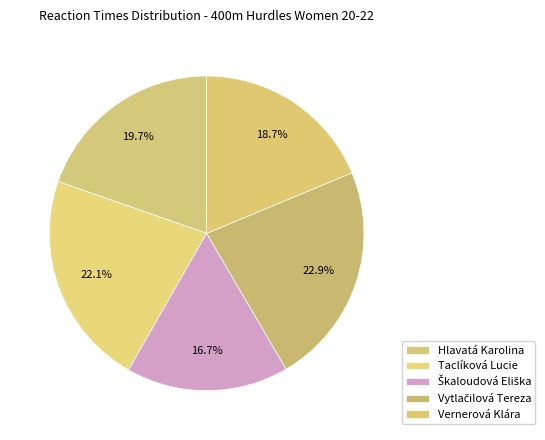

Rank the categories by value from lowest to highest.

Škaloudová Eliška, Vernerová Klára, Hlavatá Karolina, Taclíková Lucie, Vytlačilová Tereza